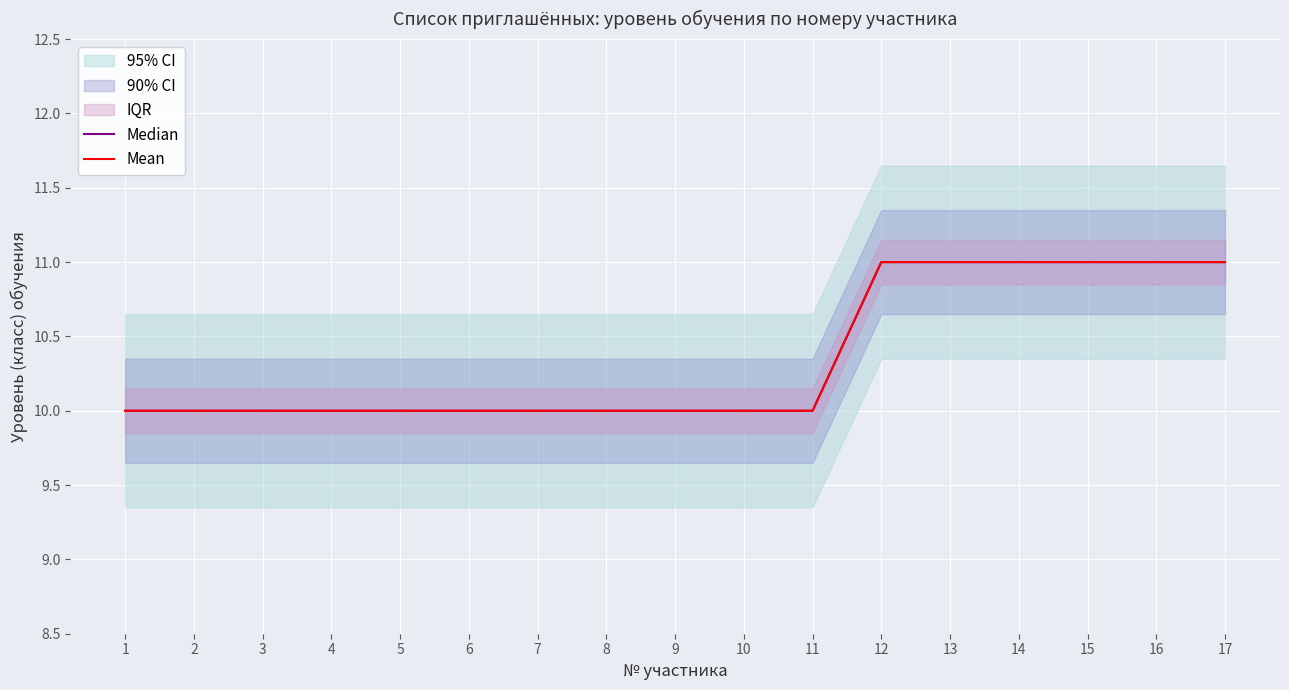

Which category has the highest value across all series?

12